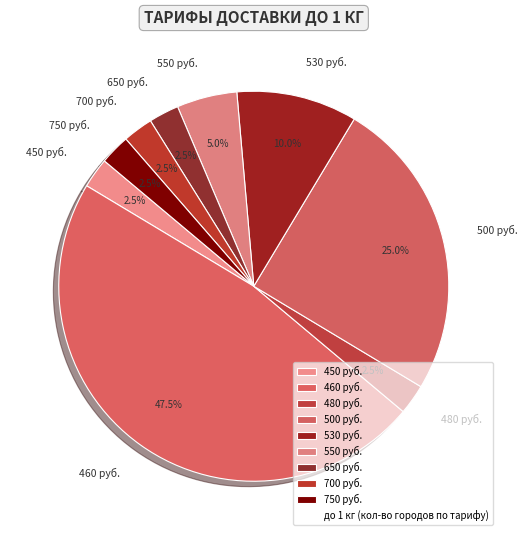

Is 500 руб. the majority of the pie?

No